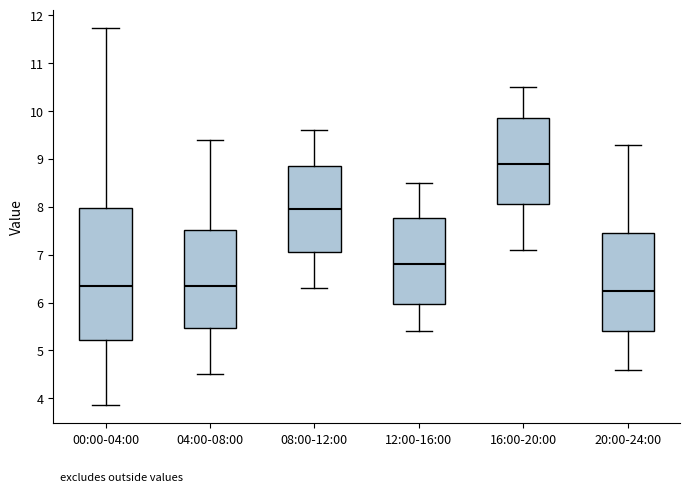

Which box is the tallest, from its lower edge to its upper edge?

00:00-04:00